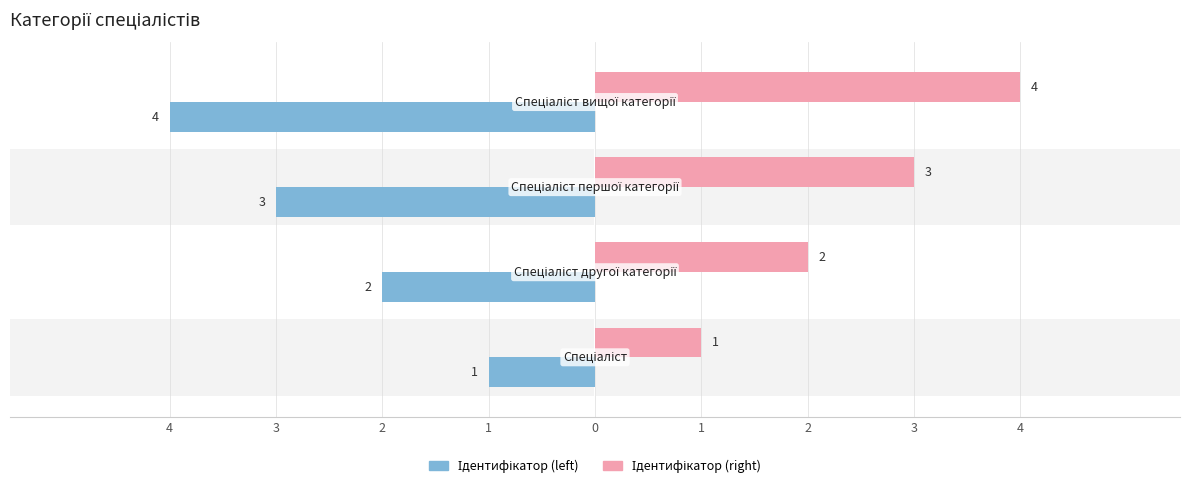

Which series has the largest total across all categories?

Ідентифікатор (right)